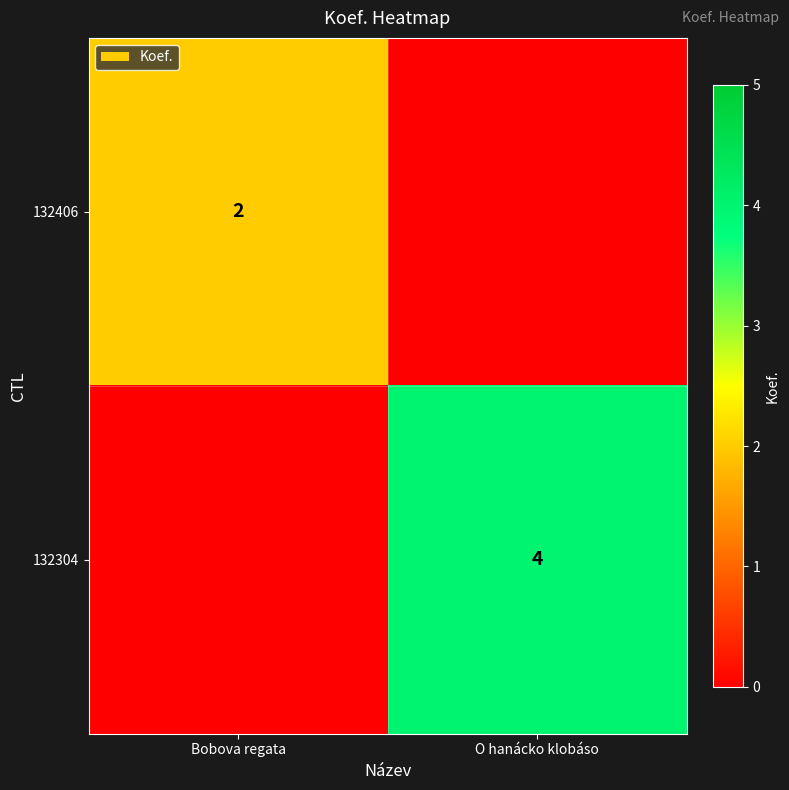

What is the difference between the highest and lowest values at Bobova regata?

2